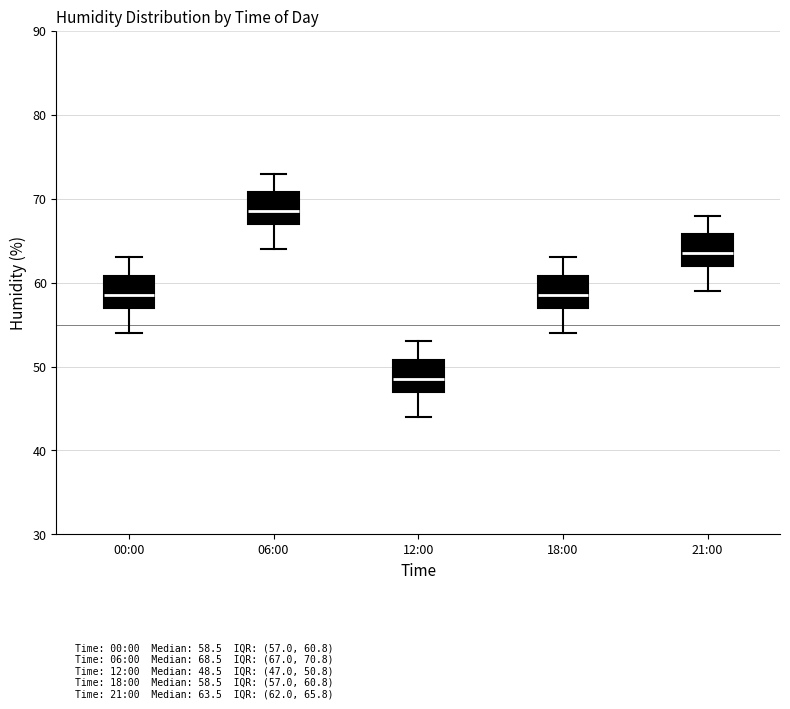

Which box has the lowest median line?

12:00